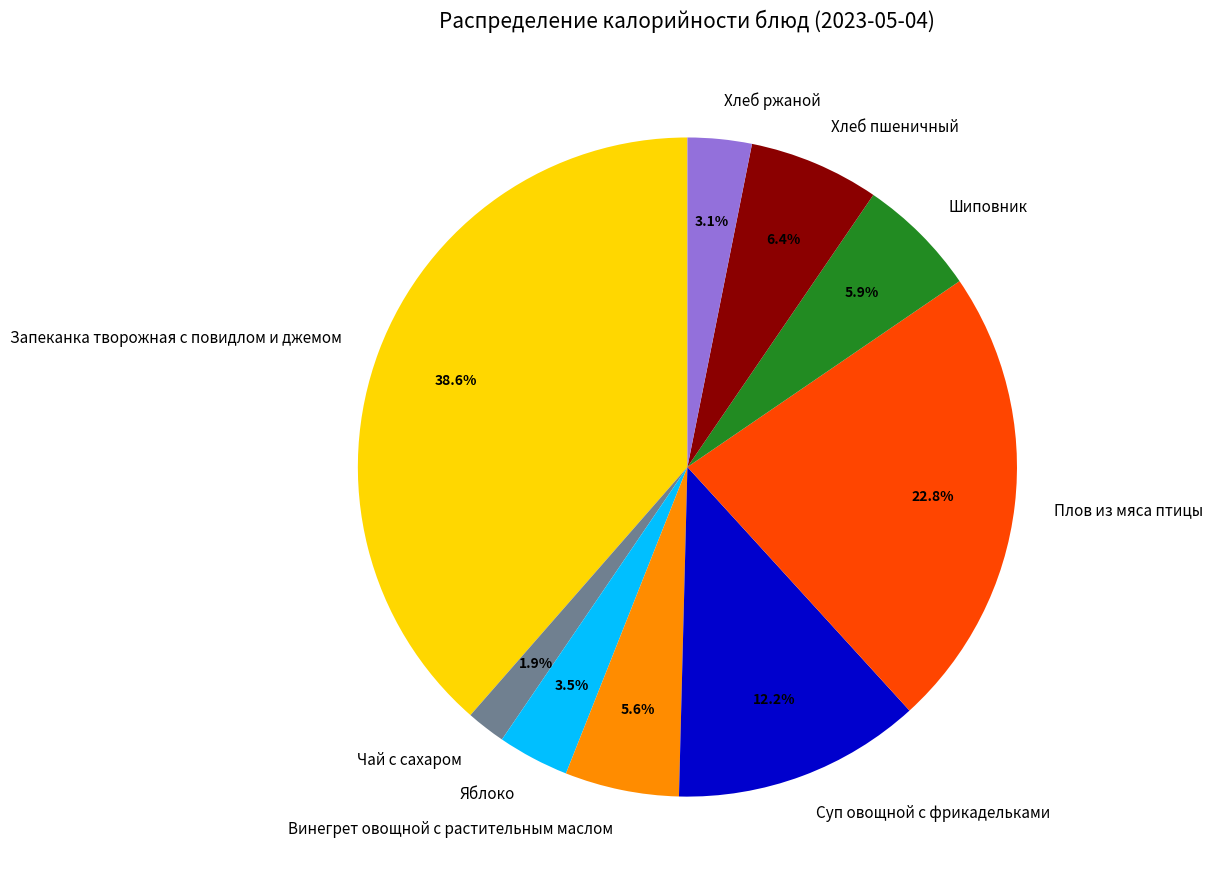

To the nearest percent, what is the average slice percentage?

11%